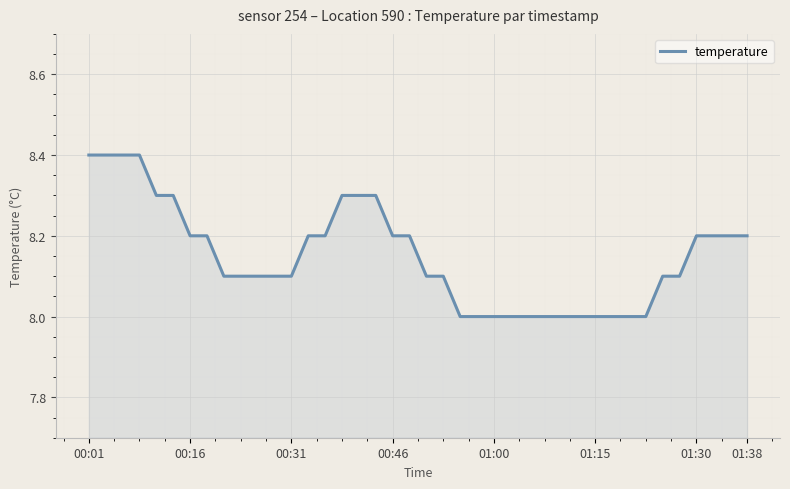

How many lines are shown in the chart?

1